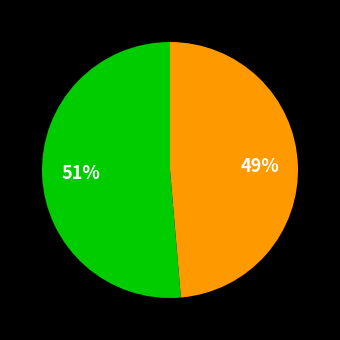

Does any single category account for the majority?

Yes